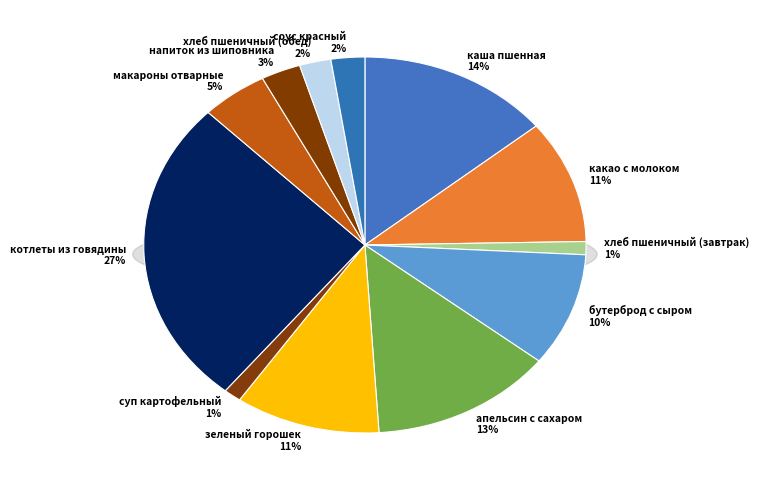

Count the number of slices in the pie.

12